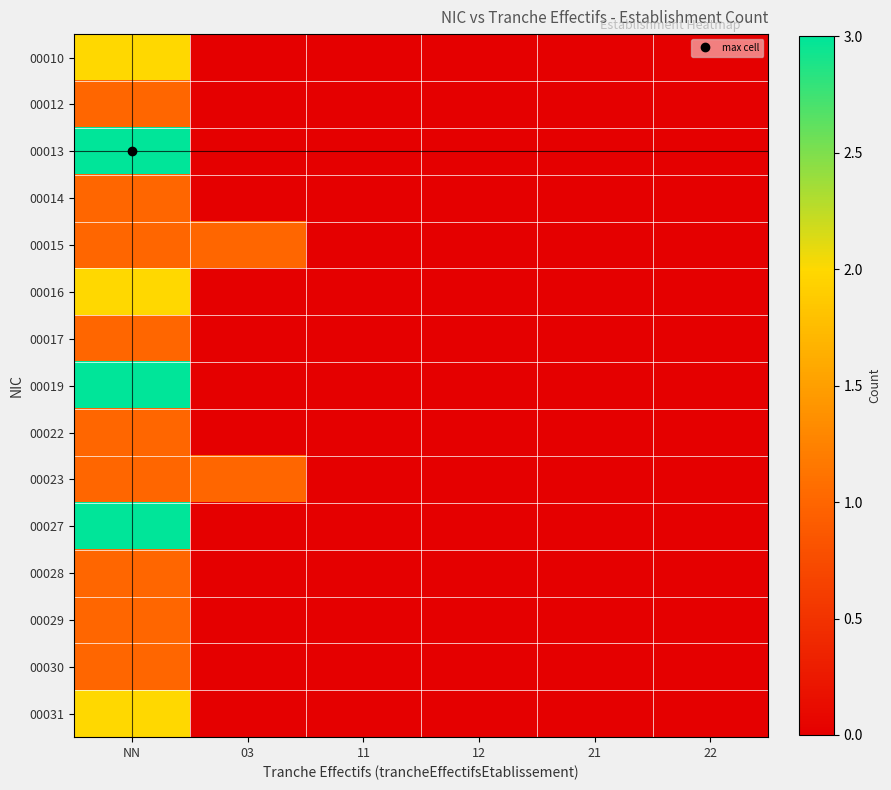

Reading left to right, transcribe all the data shown in this chart.

00010: NN=2	03=0	11=0	12=0	21=0	22=0
00012: NN=1	03=0	11=0	12=0	21=0	22=0
00013: NN=3	03=0	11=0	12=0	21=0	22=0
00014: NN=1	03=0	11=0	12=0	21=0	22=0
00015: NN=1	03=1	11=0	12=0	21=0	22=0
00016: NN=2	03=0	11=0	12=0	21=0	22=0
00017: NN=1	03=0	11=0	12=0	21=0	22=0
00019: NN=3	03=0	11=0	12=0	21=0	22=0
00022: NN=1	03=0	11=0	12=0	21=0	22=0
00023: NN=1	03=1	11=0	12=0	21=0	22=0
00027: NN=3	03=0	11=0	12=0	21=0	22=0
00028: NN=1	03=0	11=0	12=0	21=0	22=0
00029: NN=1	03=0	11=0	12=0	21=0	22=0
00030: NN=1	03=0	11=0	12=0	21=0	22=0
00031: NN=2	03=0	11=0	12=0	21=0	22=0